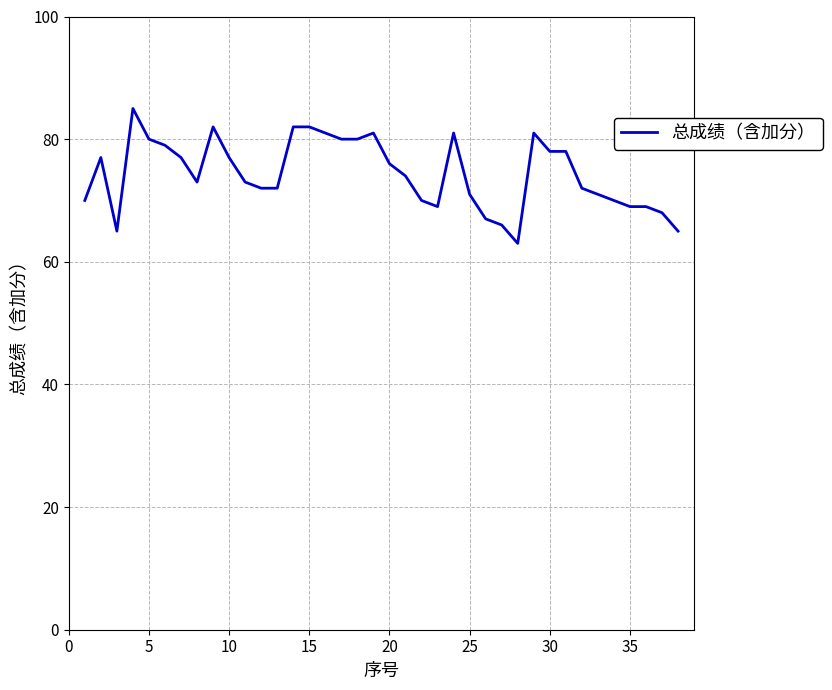

What is the greatest value displayed?

85